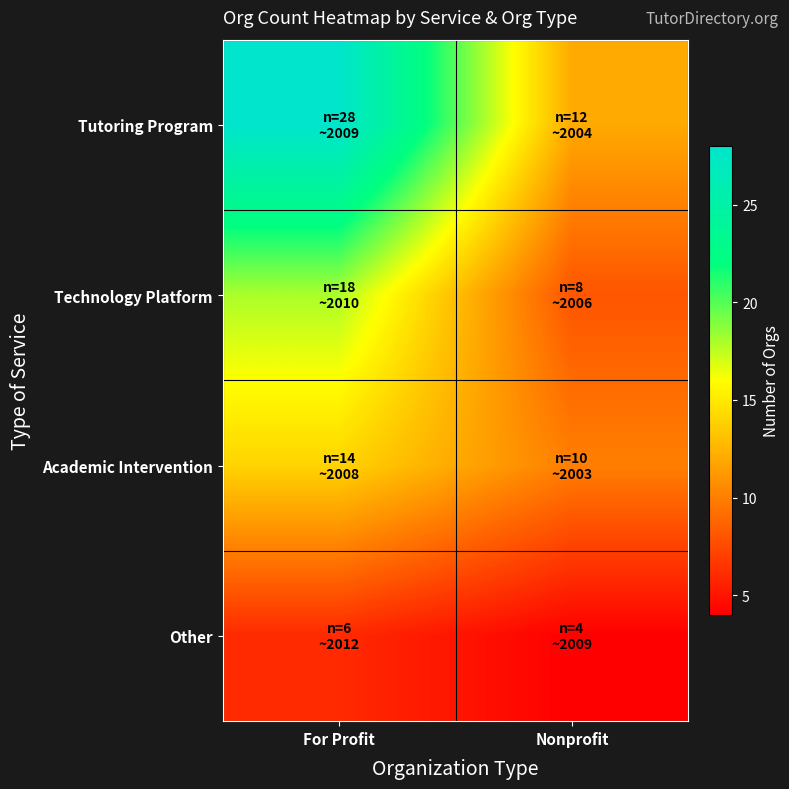

Which series has the largest total across all categories?

Tutoring Program